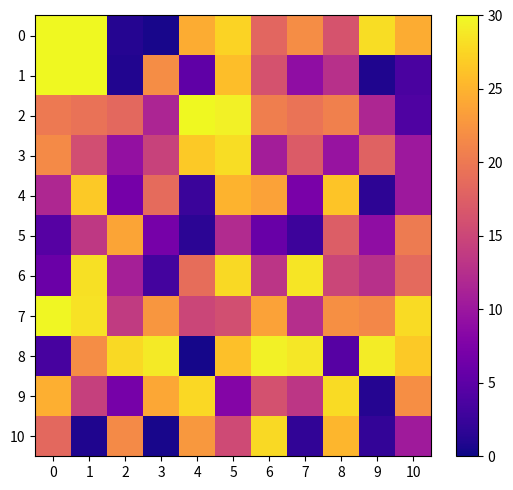

Between 1 and 7, which is larger?

1